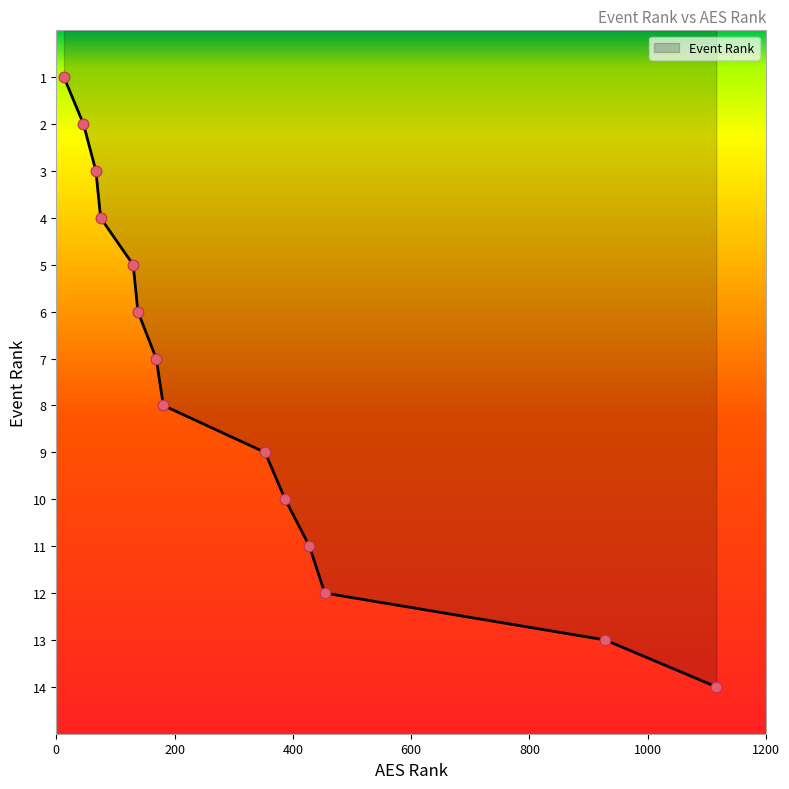

What is the maximum value shown in the chart?

14